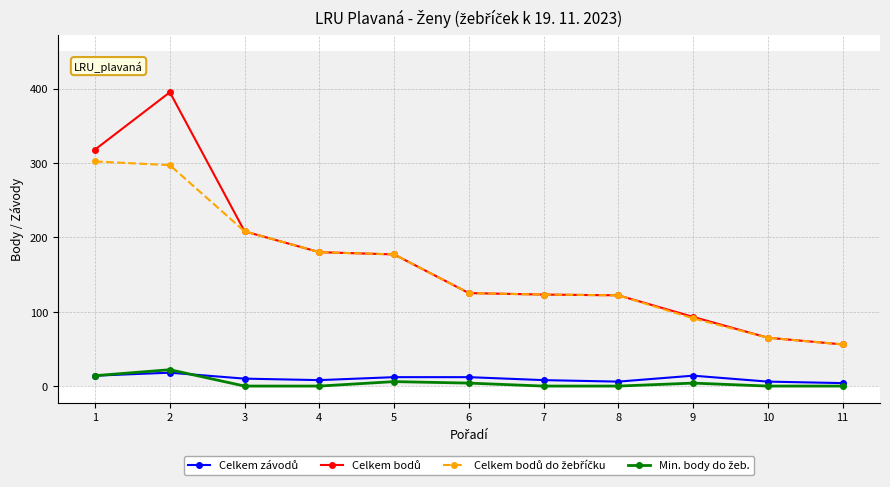

What is the total value across all series at 6?

266